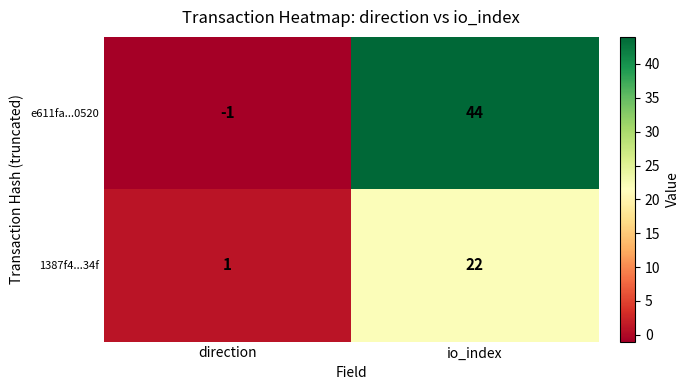

How many distinct data groups are displayed?

2